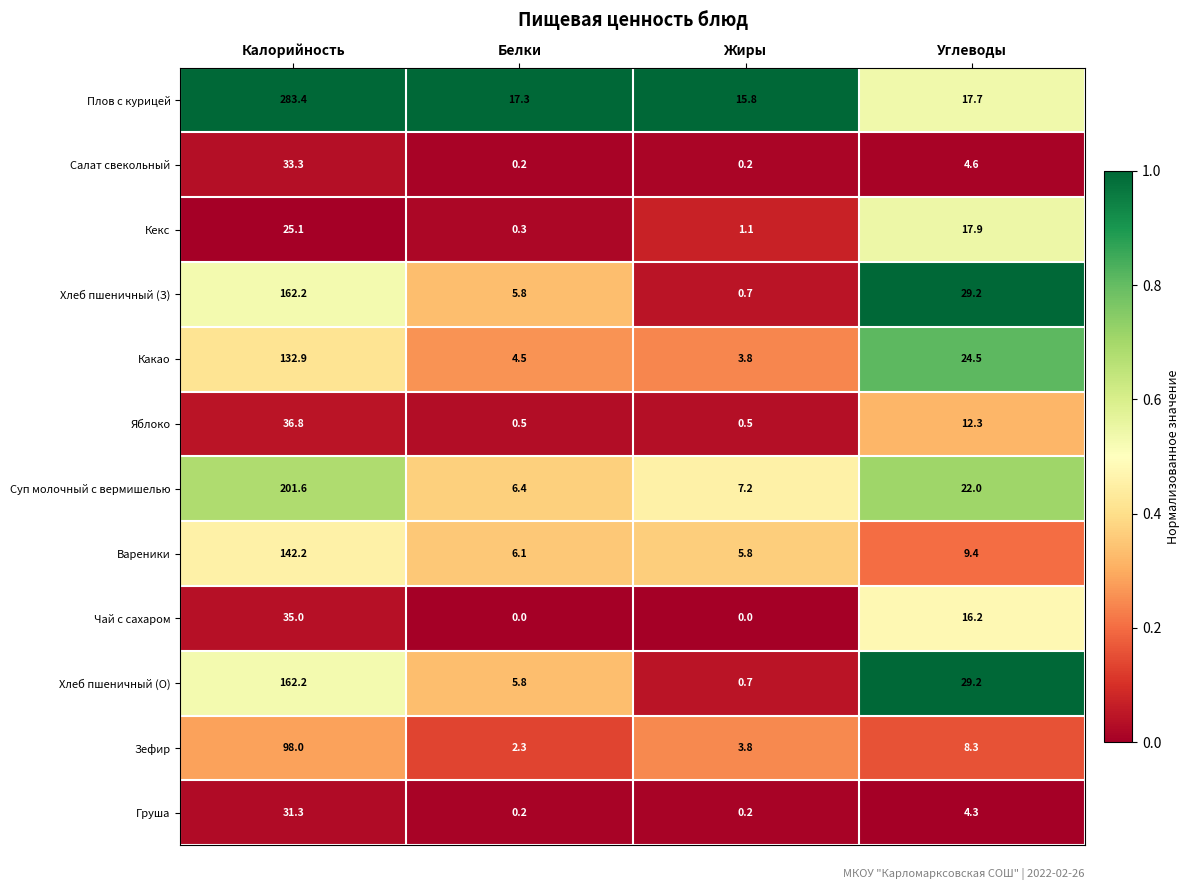

How many data points does each series have?

4